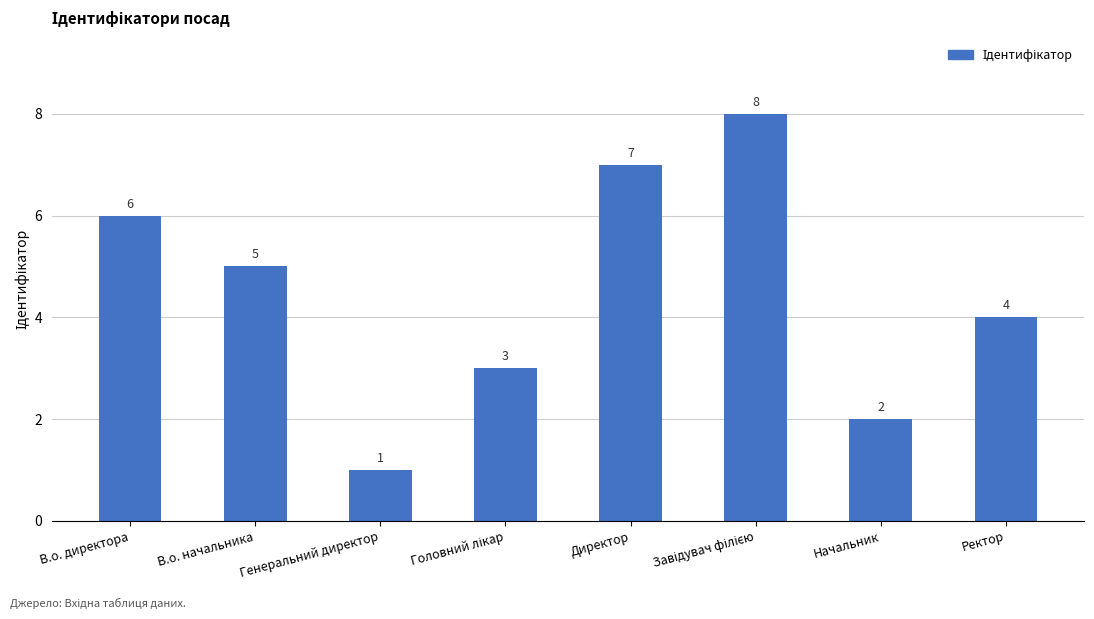

Where does the data first go above 5?

В.о. директора